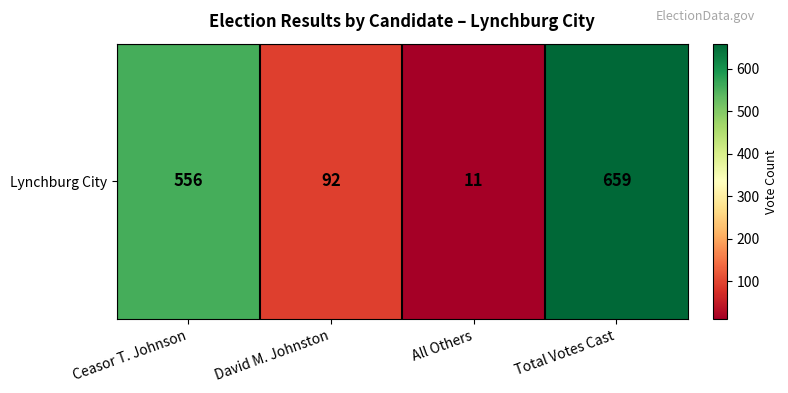

What is the maximum value shown in the chart?

659